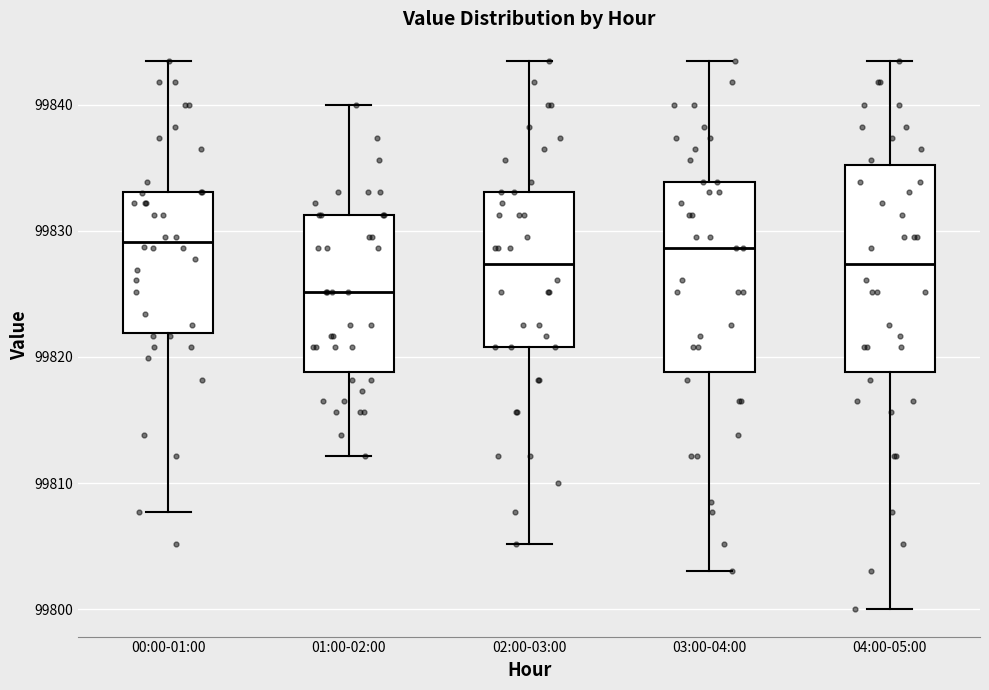

Where does the median line of the box for 02:00-03:00 sit on the y-axis? The values are not printed on the chart, so give them approximately, as read against the axis.

99827